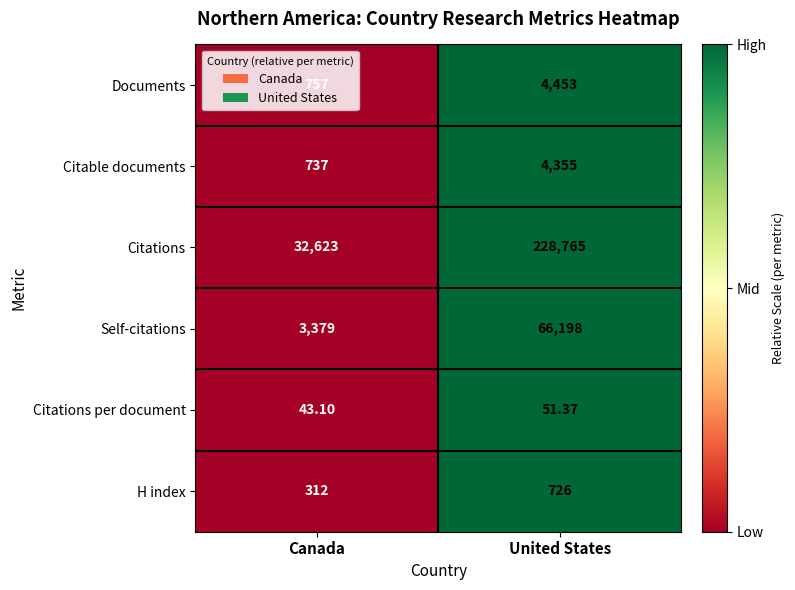

Which series changed the most between Canada and United States?

Citations